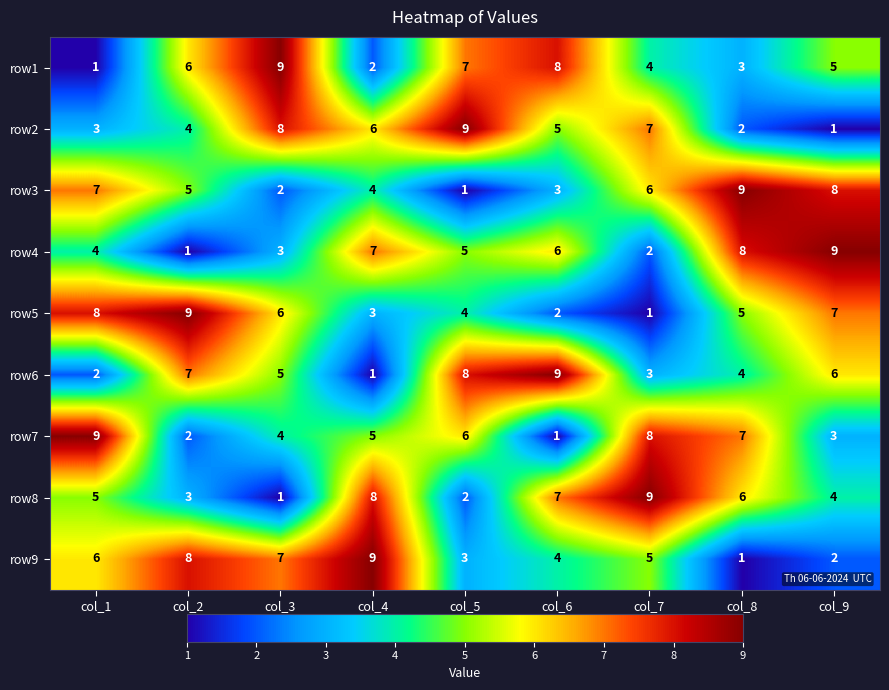

What is the difference between the highest and lowest values at col_5?

8